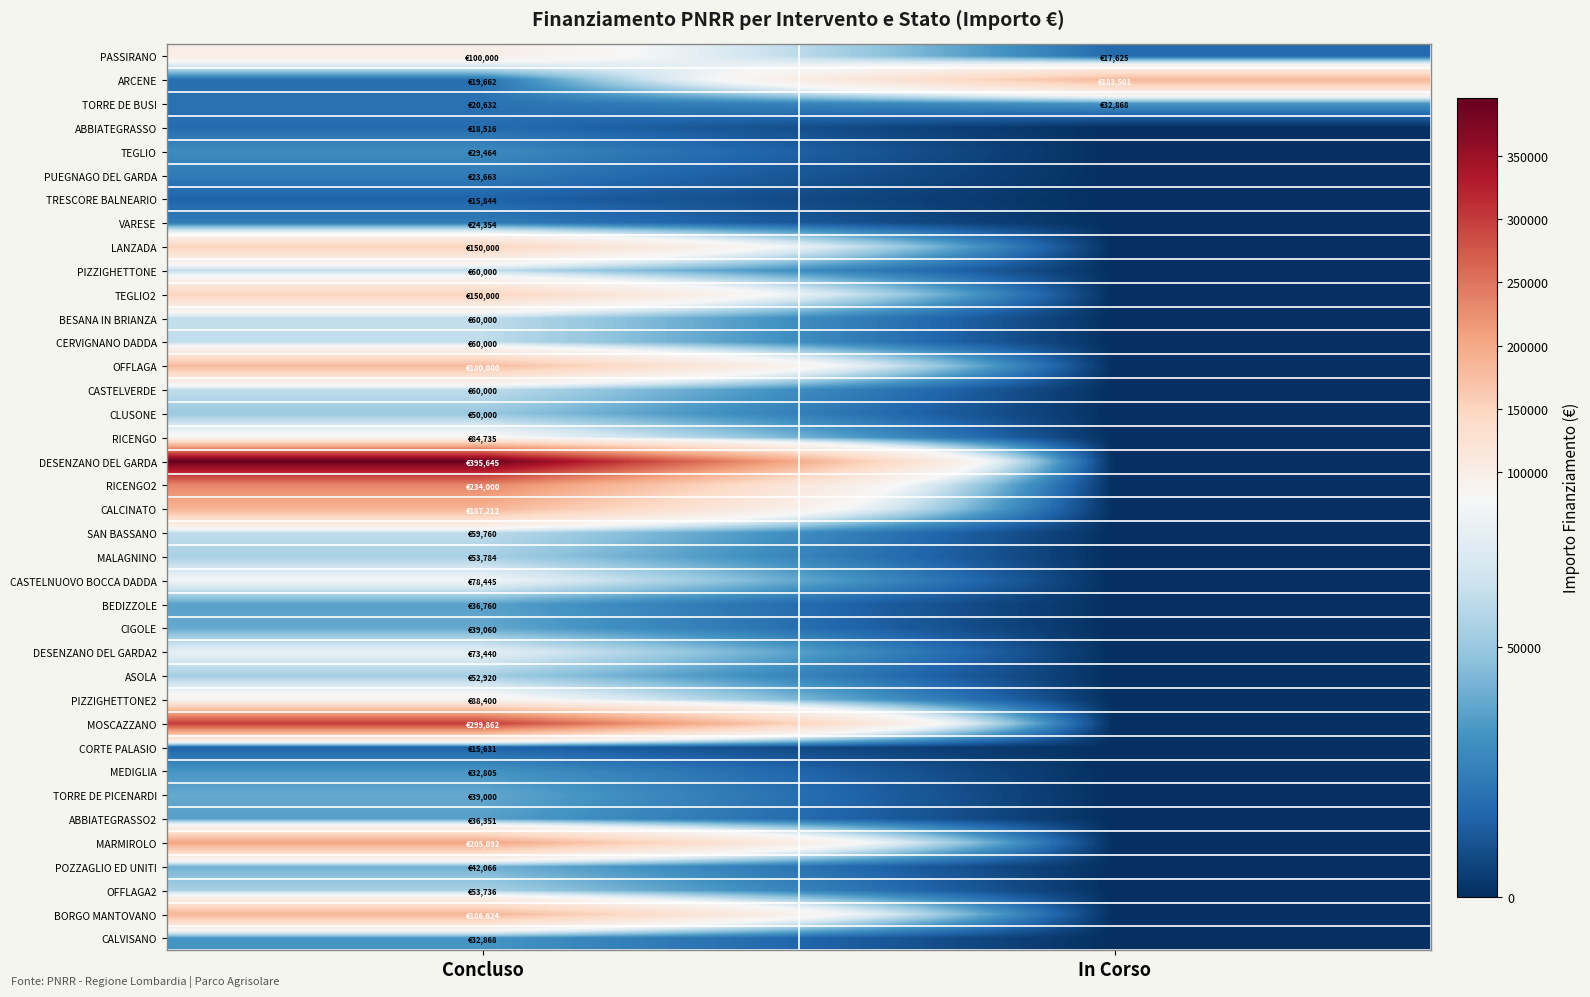

At which category is the sum across all series the highest?

Concluso